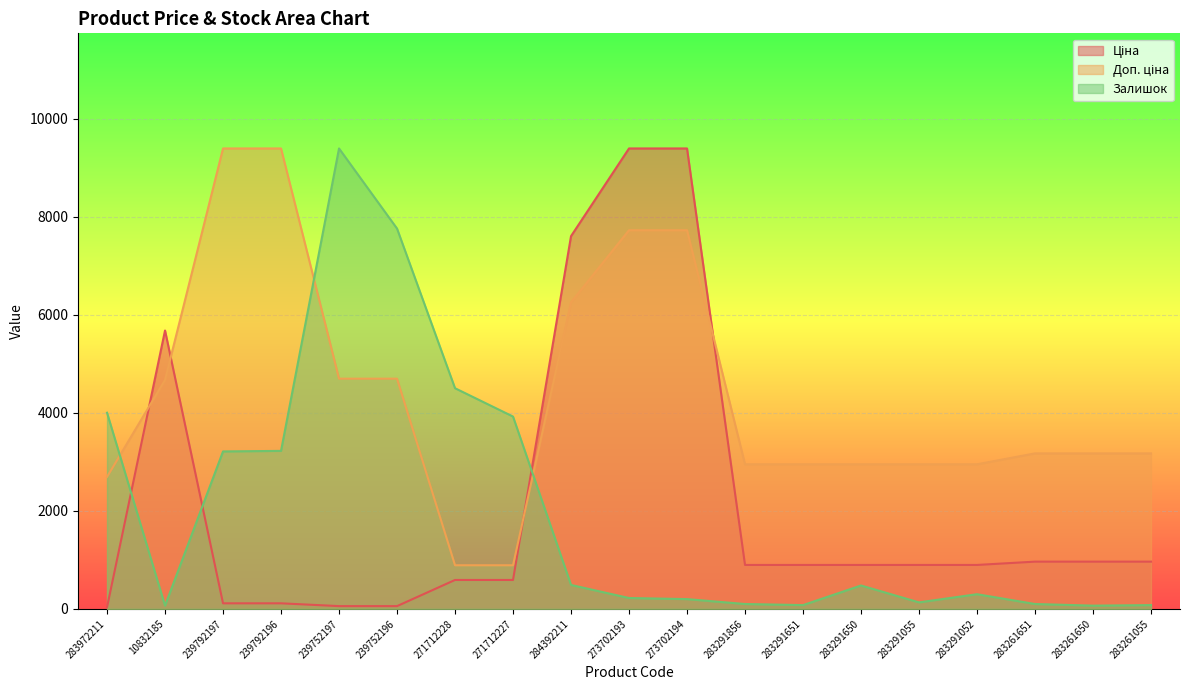

What is the difference between the maximum and second lowest values in the Доп. ціна series?

8502.5